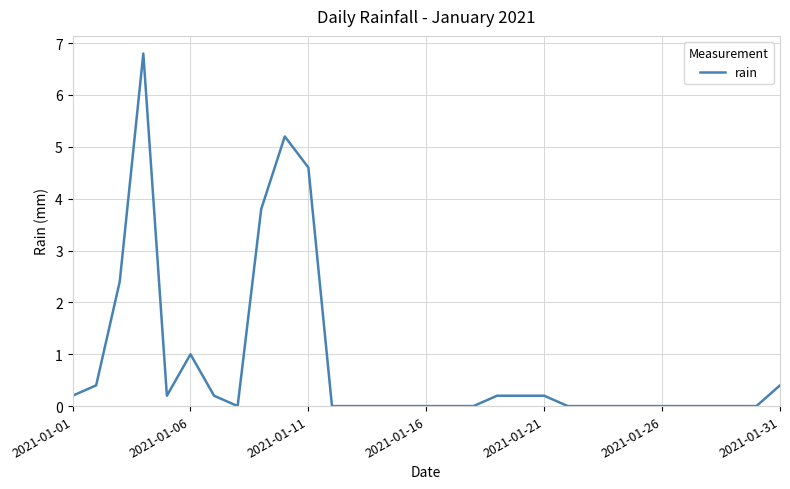

What is the greatest value displayed?

6.8